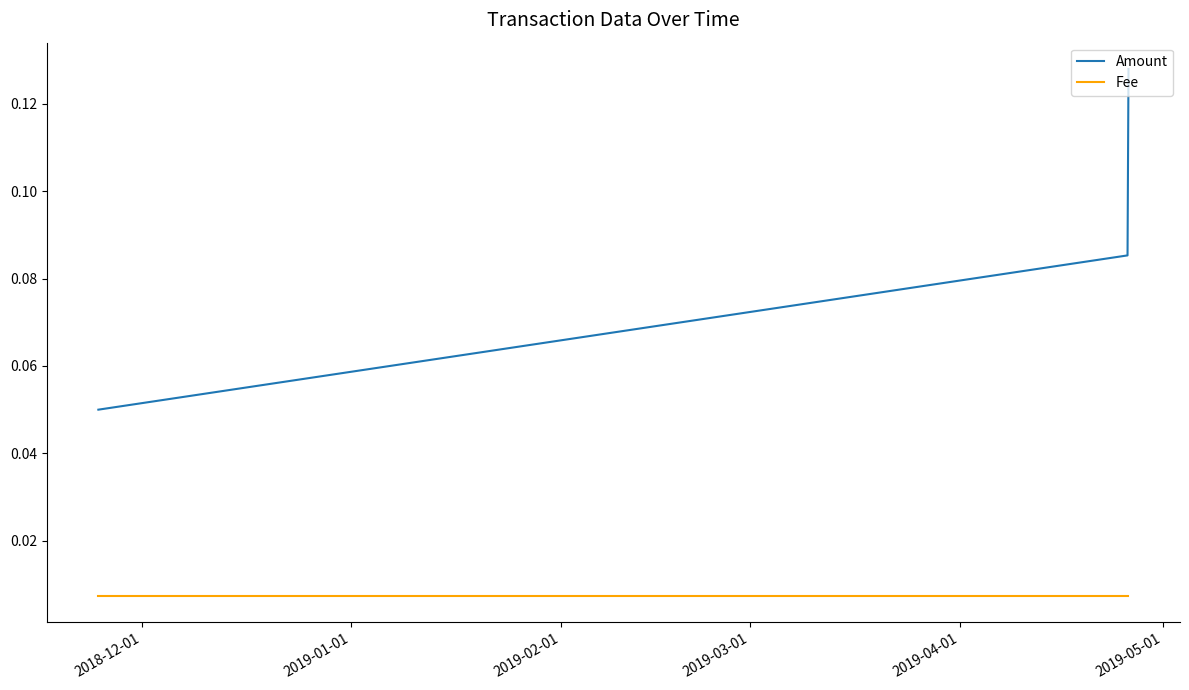

Which series has the widest spread of values?

Amount